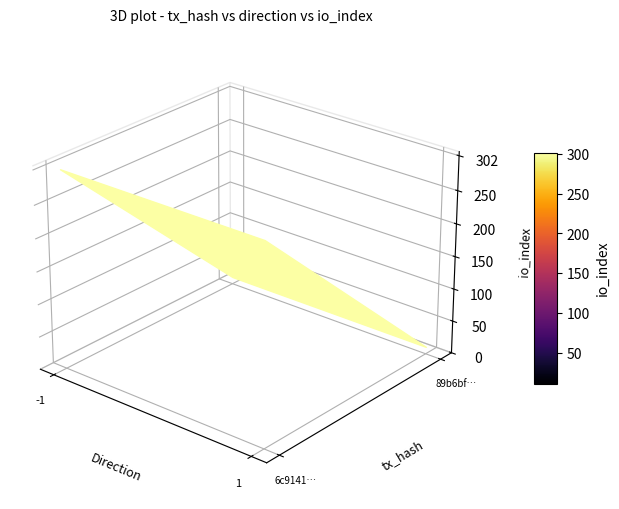

Reading right to left, transcribe all the data shown in this chart.

6c9141752e32f33bcce9ce29efaf1377bc27a4d: 302	-1
89b6bfbdd69f5849903e9359579ccff96a3c240: 11	1